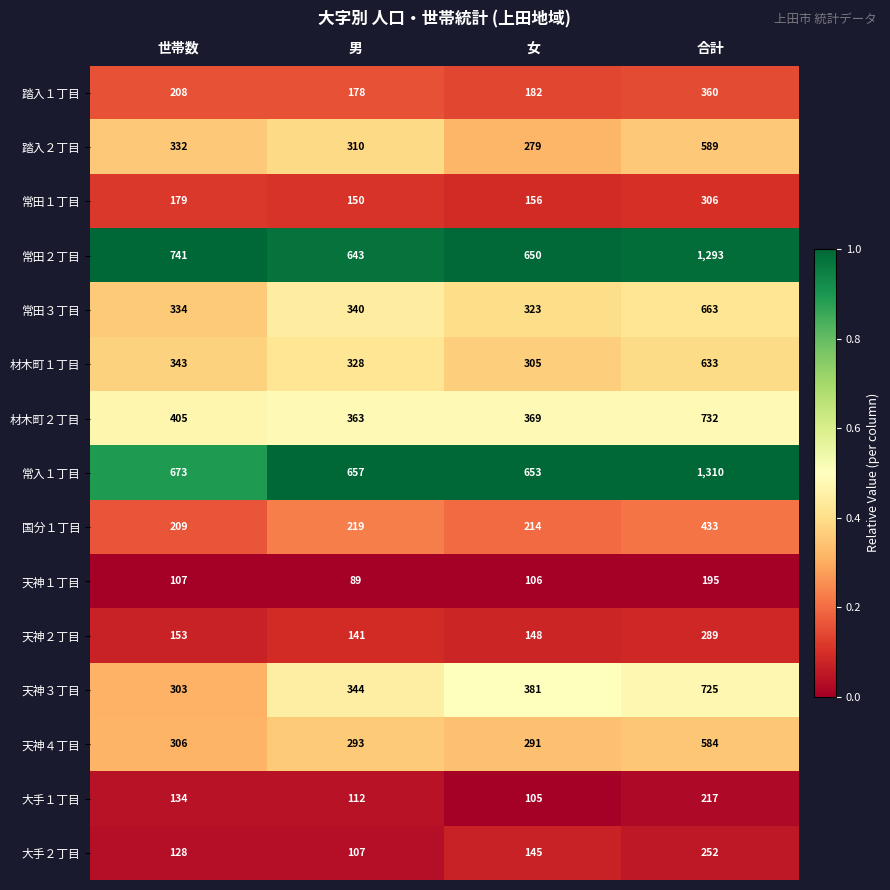

The value of 常田２丁目 at 世帯数 is 741. True or false?

True